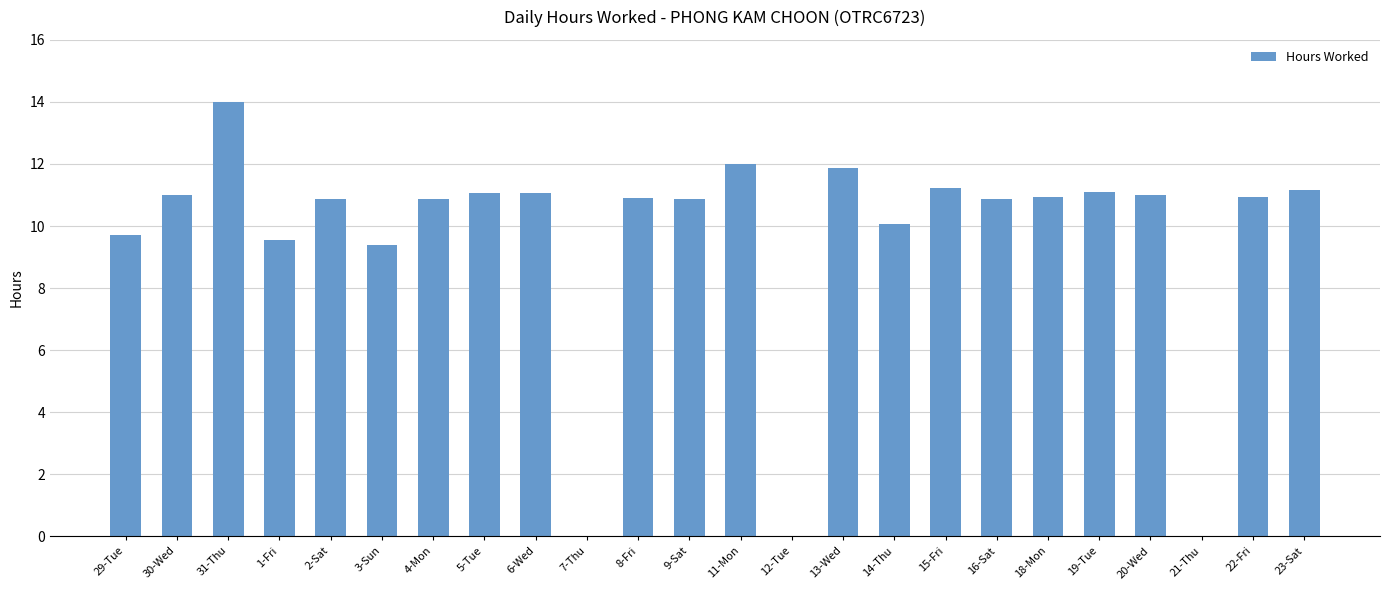

Between 13-Wed and 16-Sat, which is larger?

13-Wed